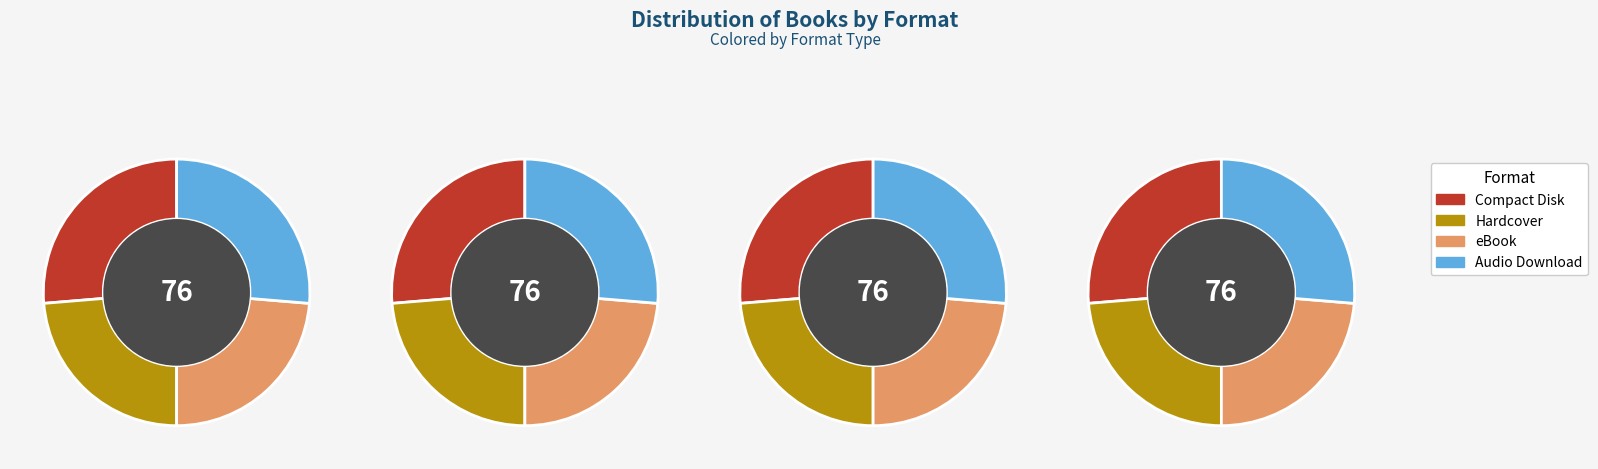

True or false: eBook accounts for 24% of the total.

True